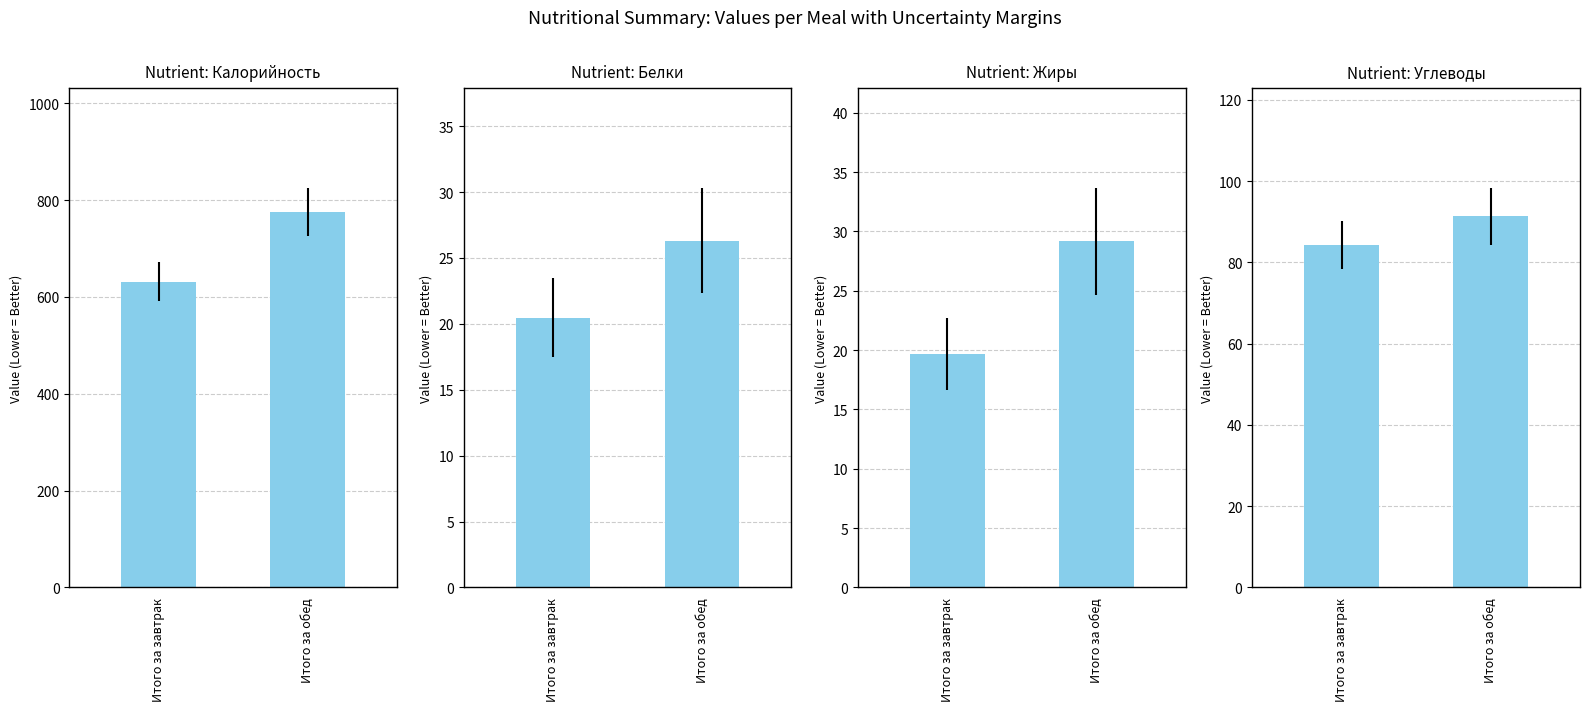

What is the average value of the Углеводы series?

87.8